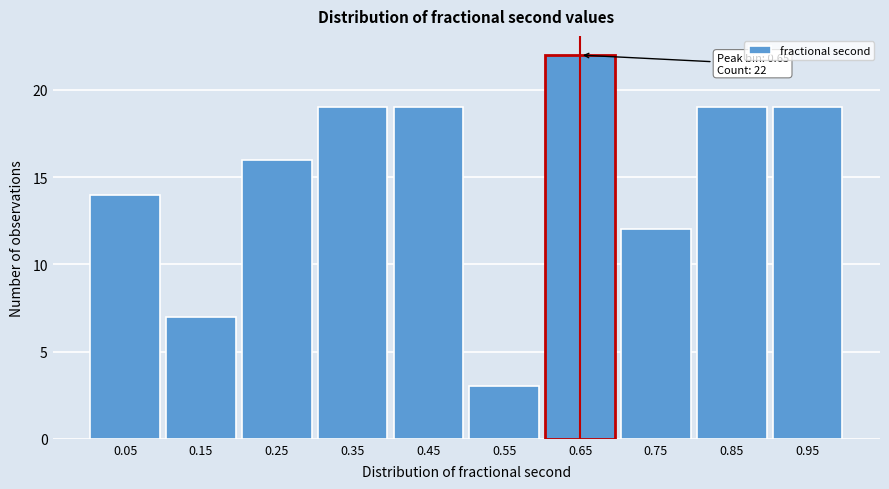

Which range on the x-axis has the tallest bar?

0.6 to 0.7